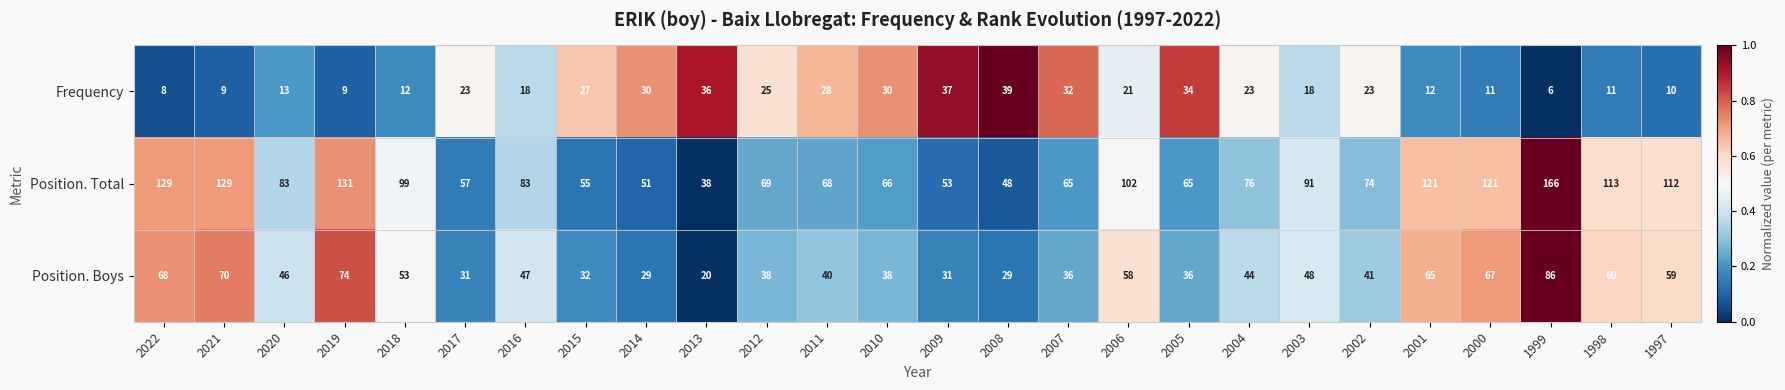

List the series in order of their overall mean, highest first.

Position. Total, Position. Boys, Frequency